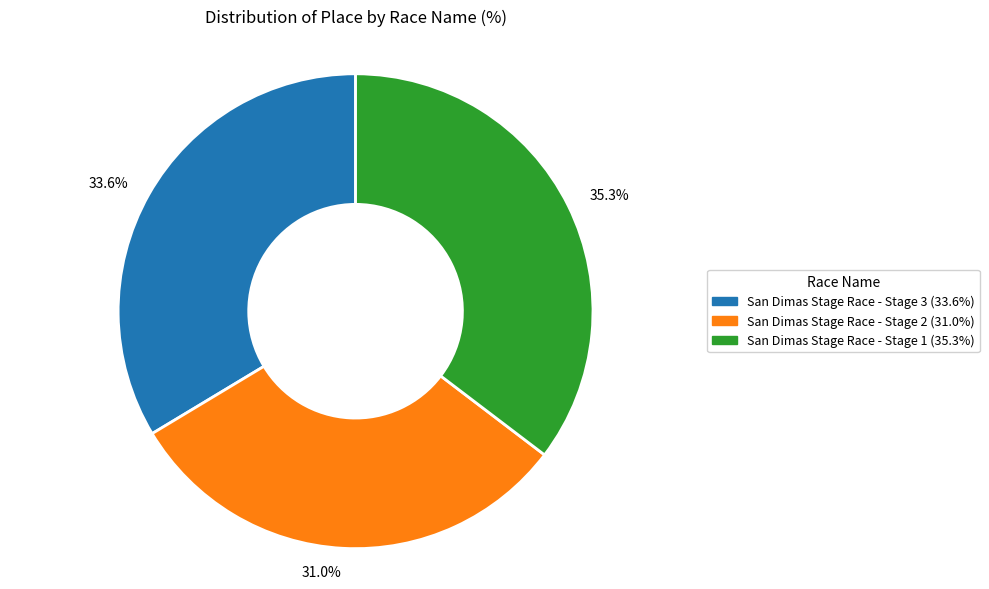

Which slice is the largest?

35.3%